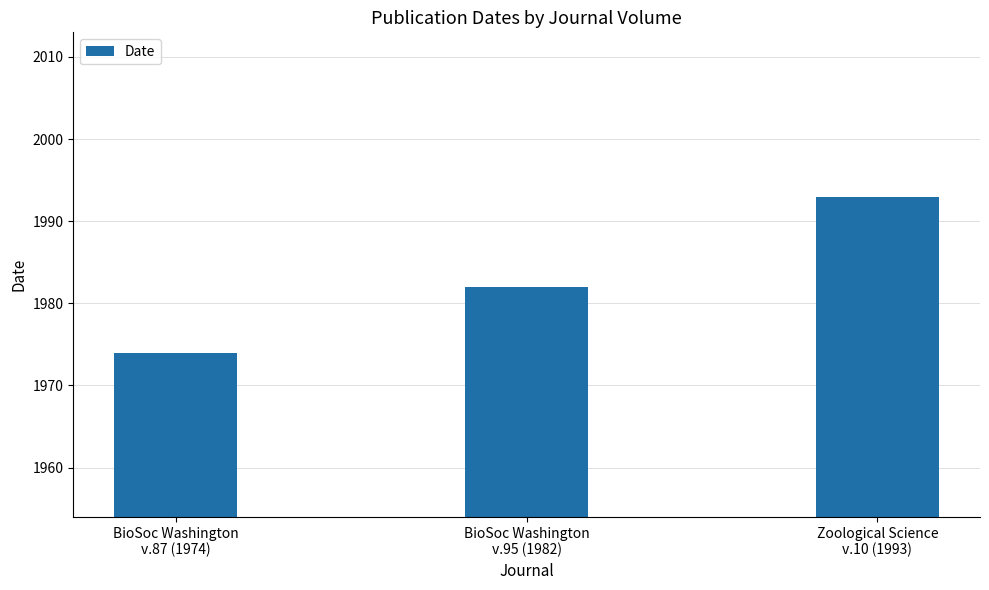

Are the bars horizontal?

No